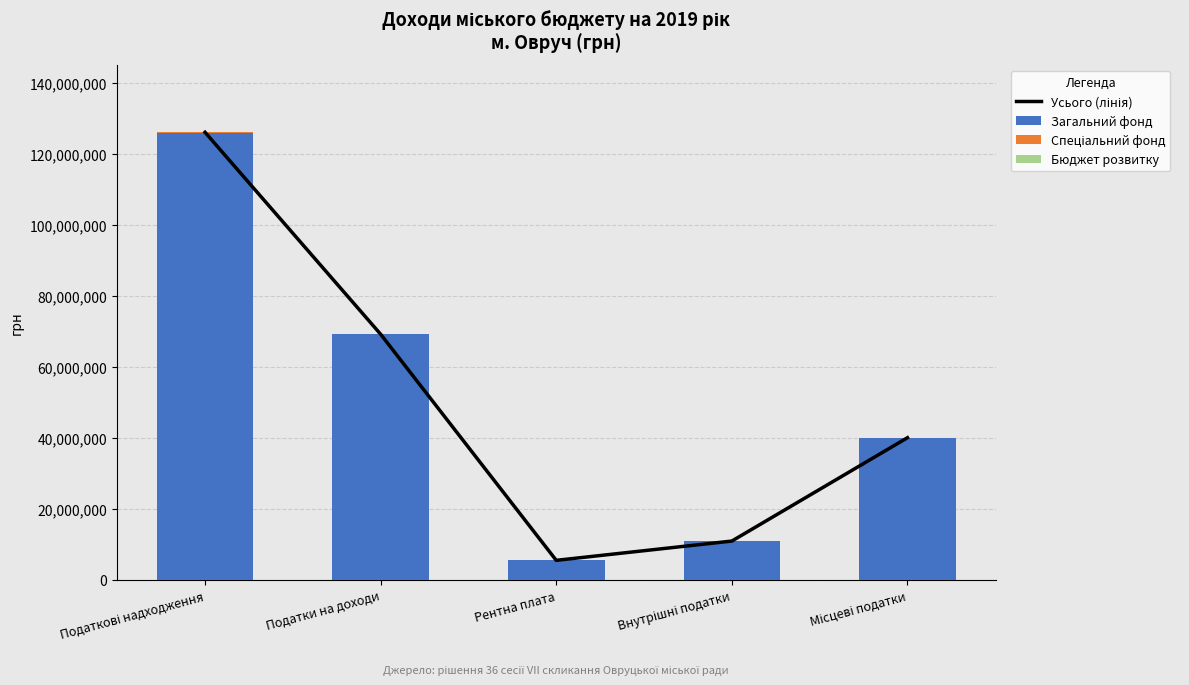

Between Місцеві податки and Рентна плата, which is larger?

Місцеві податки